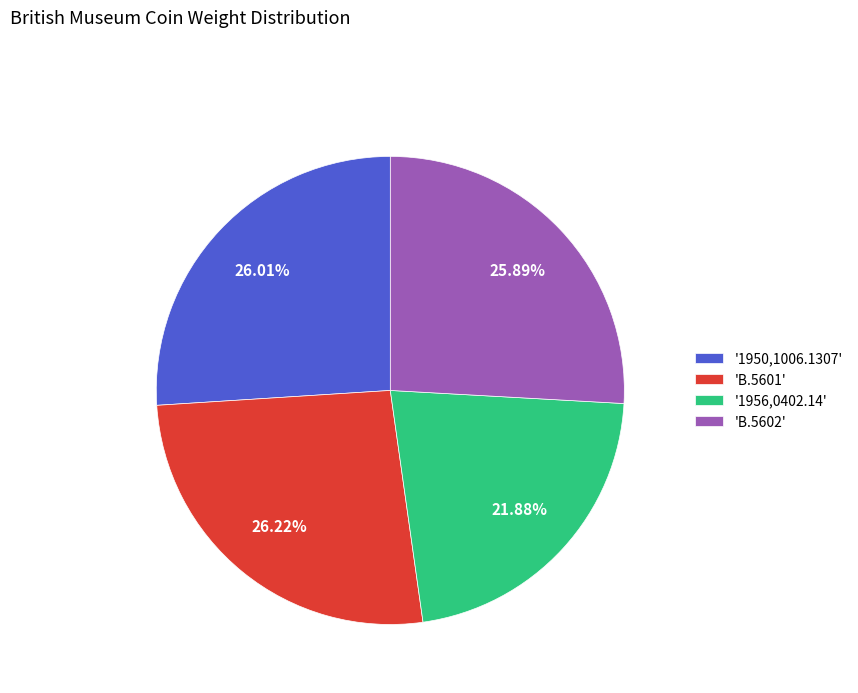

Which has a higher value, 'B.5602' or '1956,0402.14'?

'B.5602'